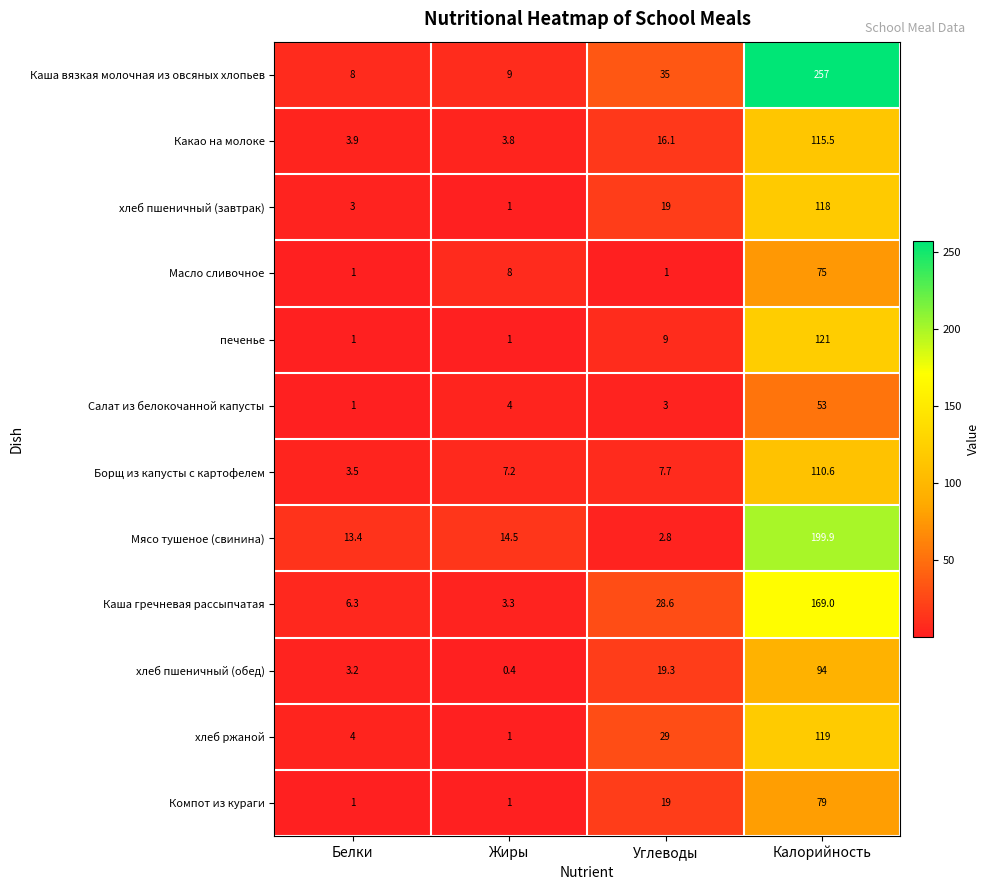

What is the average value of the Каша гречневая рассыпчатая series?

51.8